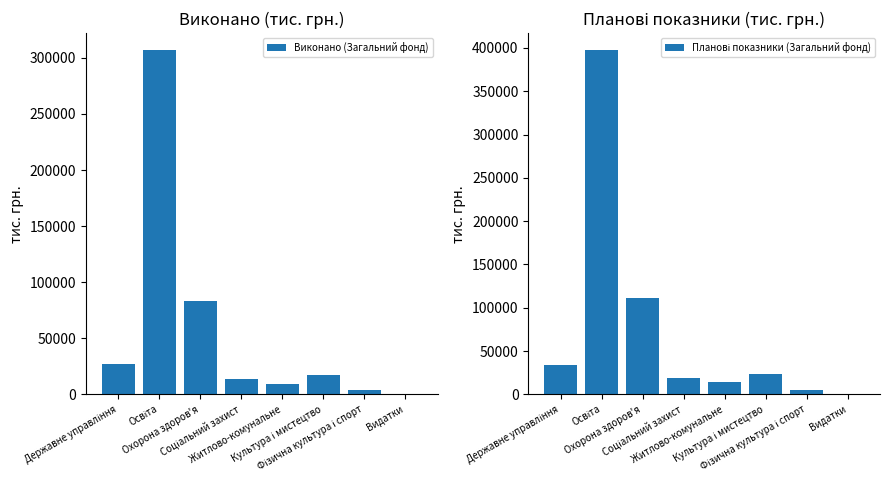

Reading right to left, list all the values displayed in this chart.

Виконано (Загальний фонд): Видатки=51.3	Фізична культура і спорт=3841.1	Культура і мистецтво=17660.2	Житлово-комунальне=9123.5	Соціальний захист=14074.1	Охорона здоров'я=83683.3	Освіта=306667.4	Державне управління=26661.0
Планові показники (Загальний фонд): Видатки=82.0	Фізична культура і спорт=4919.6	Культура і мистецтво=23448.5	Житлово-комунальне=14539.3	Соціальний захист=18862.8	Охорона здоров'я=111599.1	Освіта=397252.0	Державне управління=34051.8